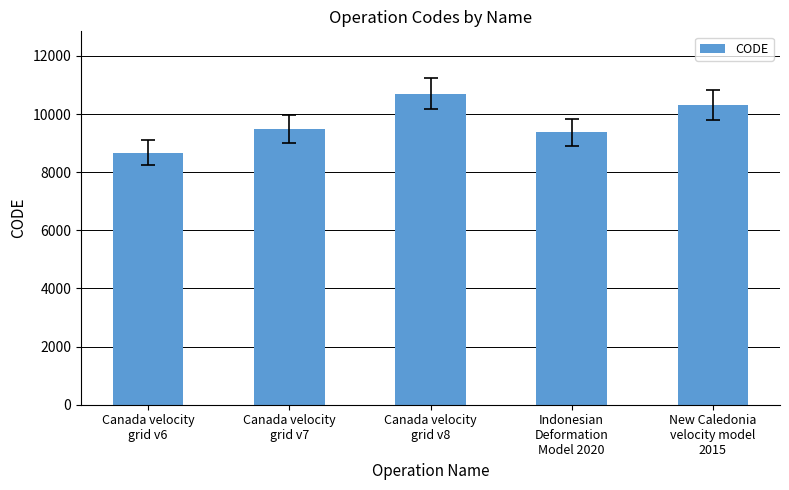

How many data points does each series have?

5